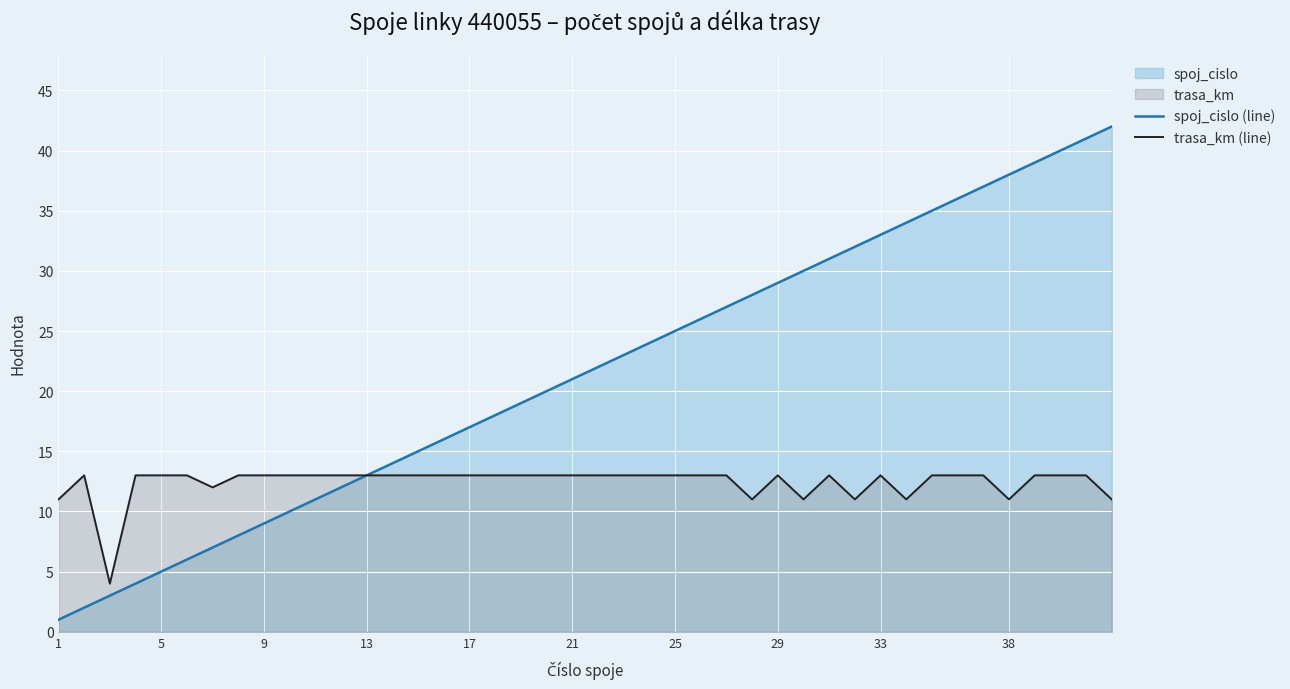

Which series has the widest spread of values?

spoj_cislo (line)